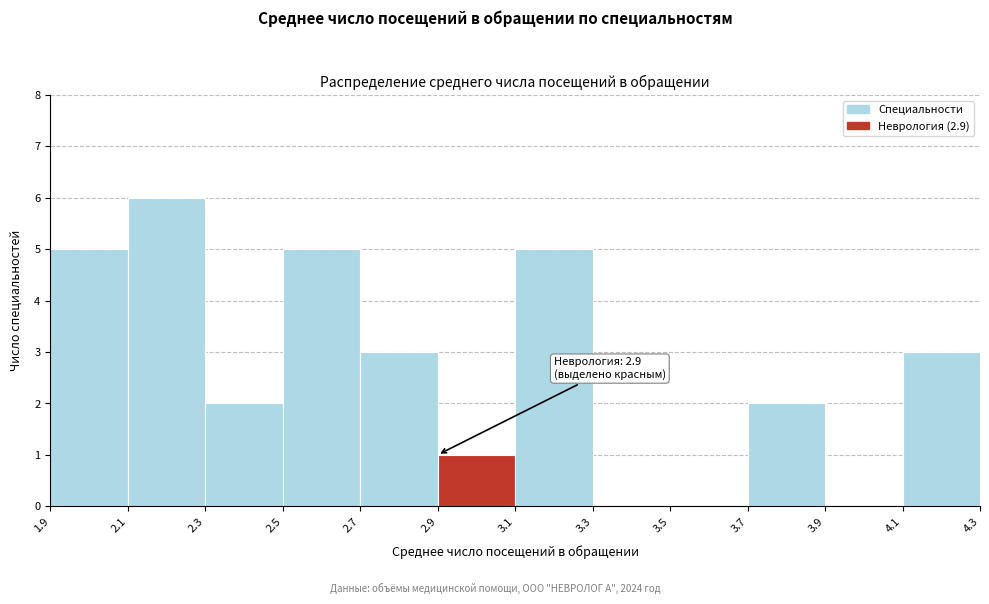

Over which range of the x-axis is the bar tallest?

2.1 to 2.3